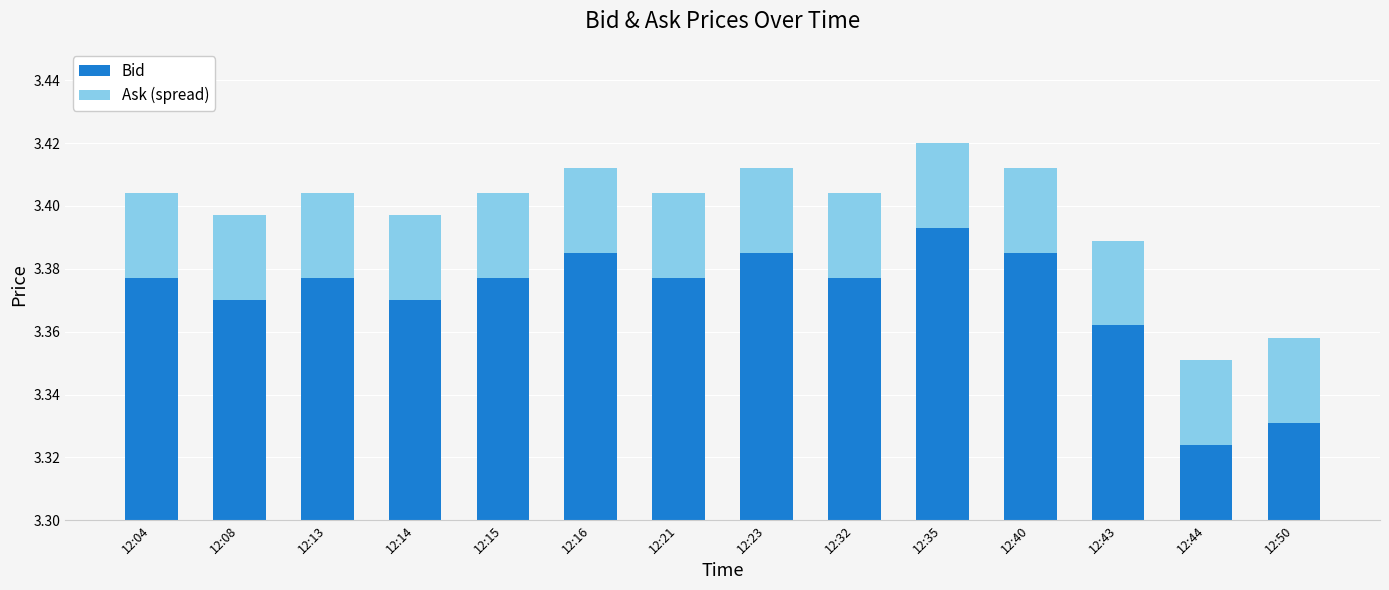

What is the total value across all series at 12:13?

3.4